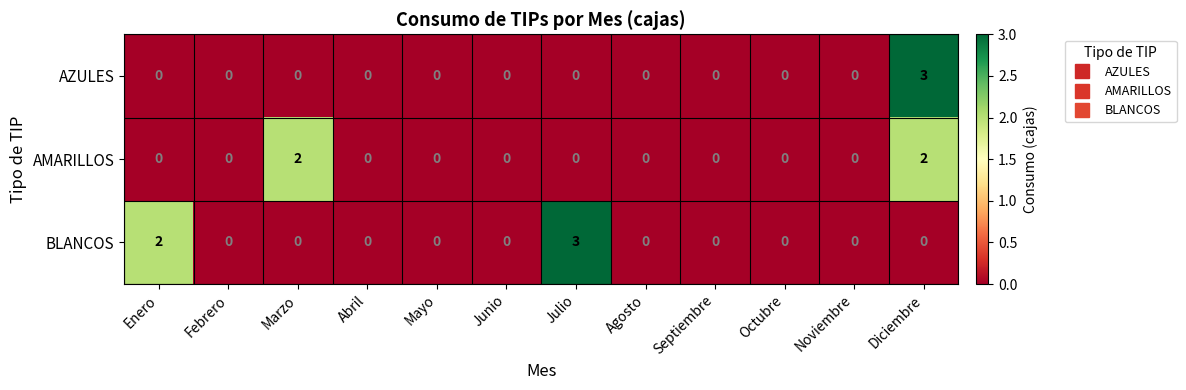

Rank the series by their average value, from highest to lowest.

BLANCOS, AMARILLOS, AZULES